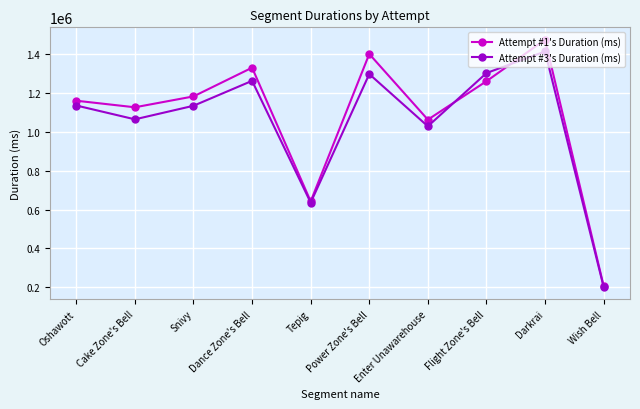

What is the label of the 3rd point from the left?

Snivy